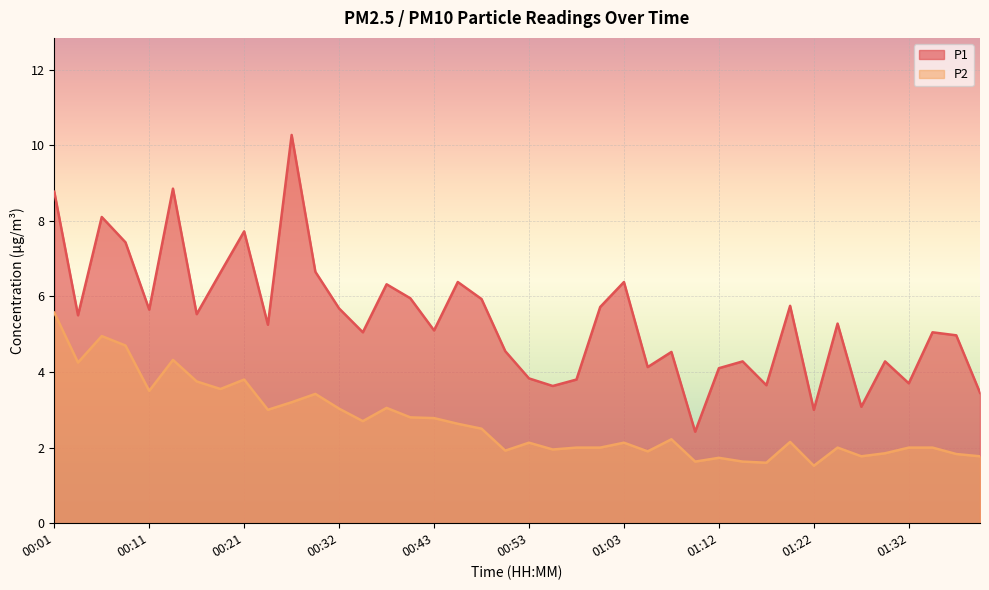

What is the minimum value for P2?

1.5